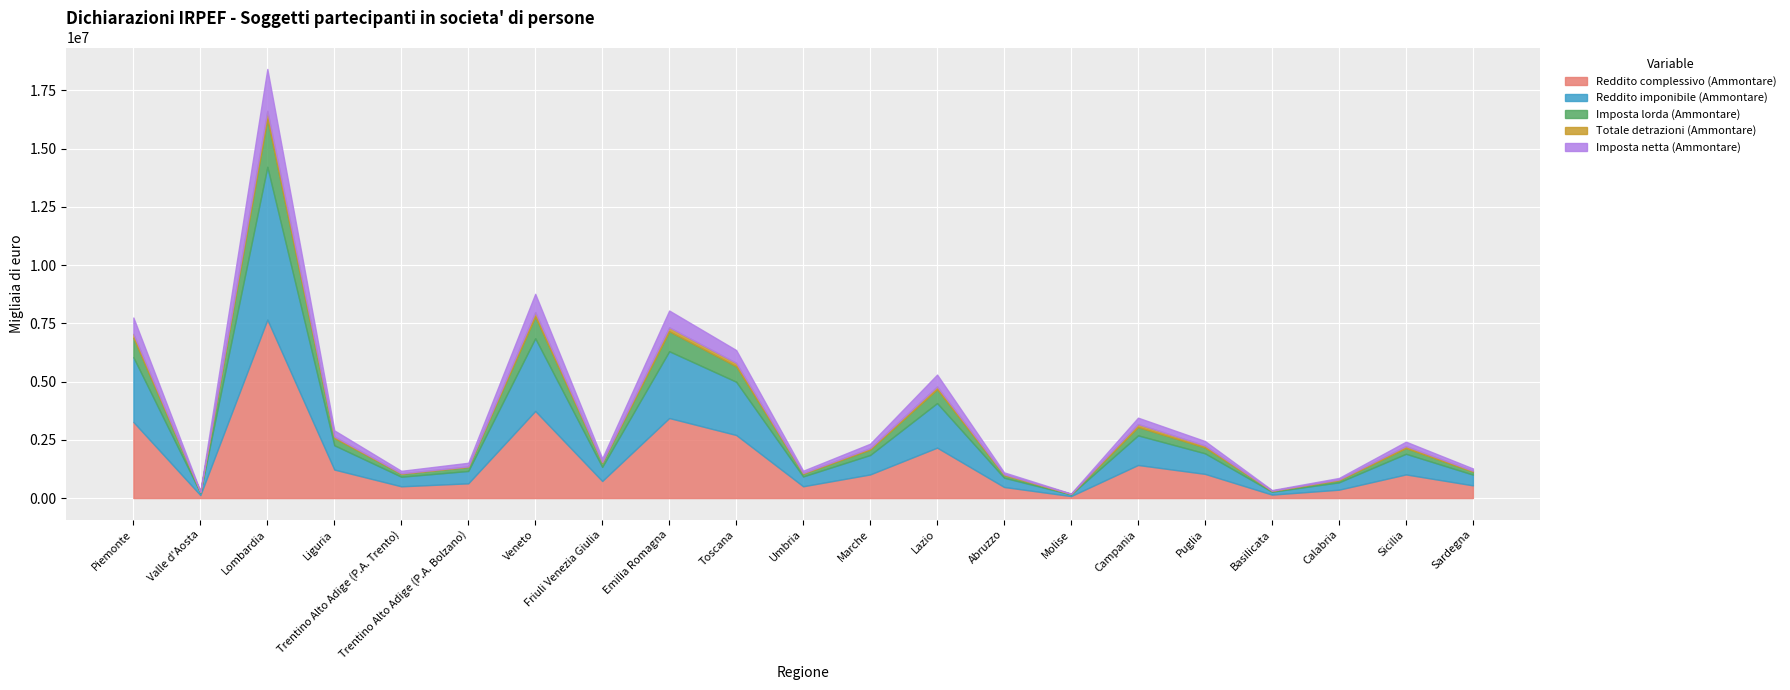

List the labels in order of Reddito complessivo (Ammontare) value, smallest first.

Molise, Valle d'Aosta, Basilicata, Calabria, Abruzzo, Trentino Alto Adige (P.A. Trento), Umbria, Sardegna, Trentino Alto Adige (P.A. Bolzano), Friuli Venezia Giulia, Marche, Sicilia, Puglia, Liguria, Campania, Lazio, Toscana, Piemonte, Emilia Romagna, Veneto, Lombardia